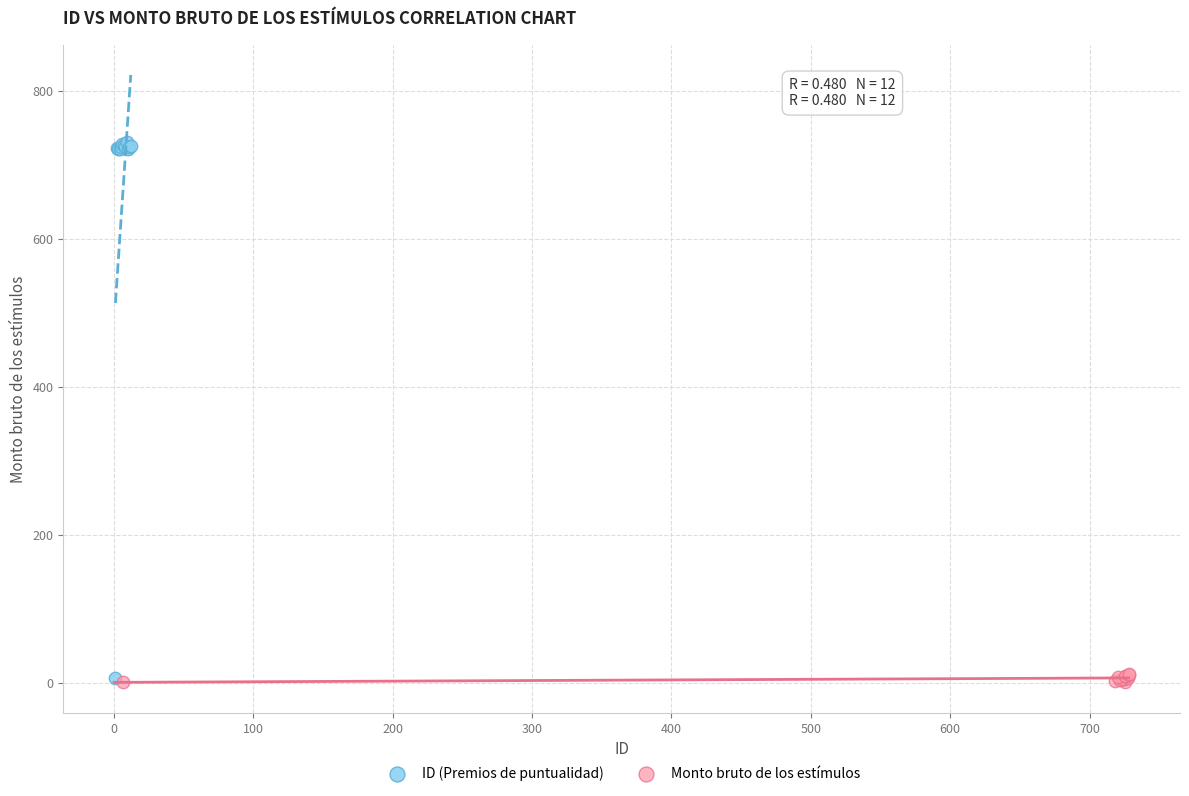

Which series contains the highest Y value?

ID (Premios de puntualidad)